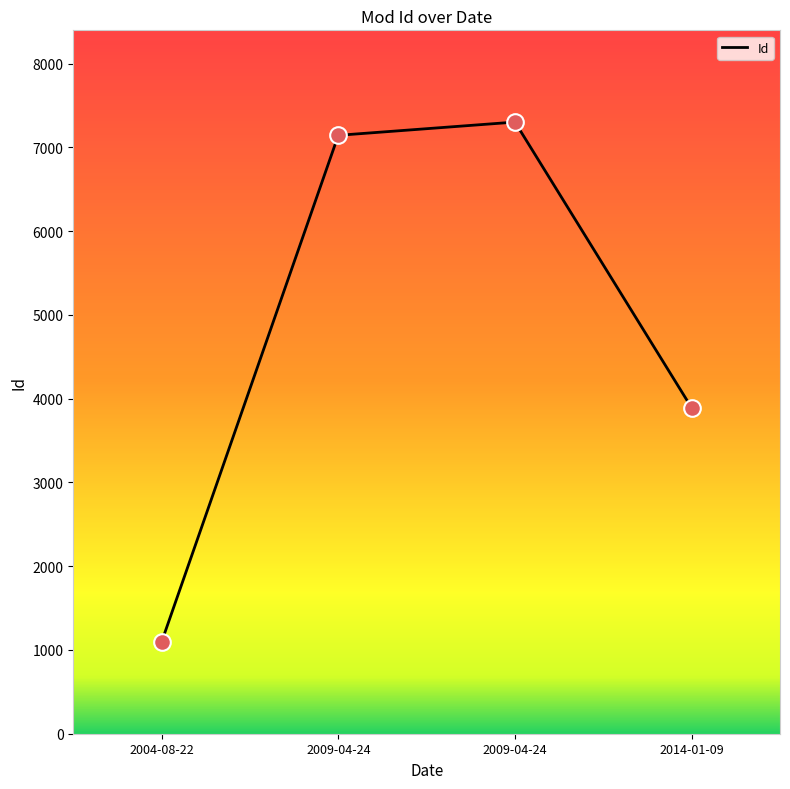

Approximately how many times larger is the value at 2009-04-24 compared to 2009-04-24?

1.0